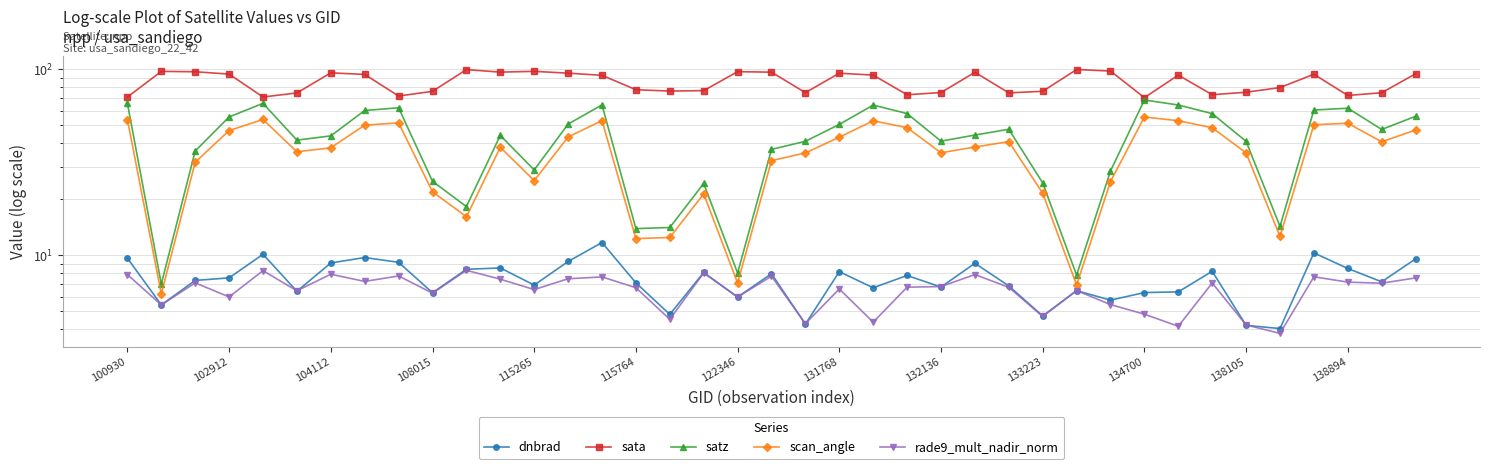

What position from the left is 28?

29